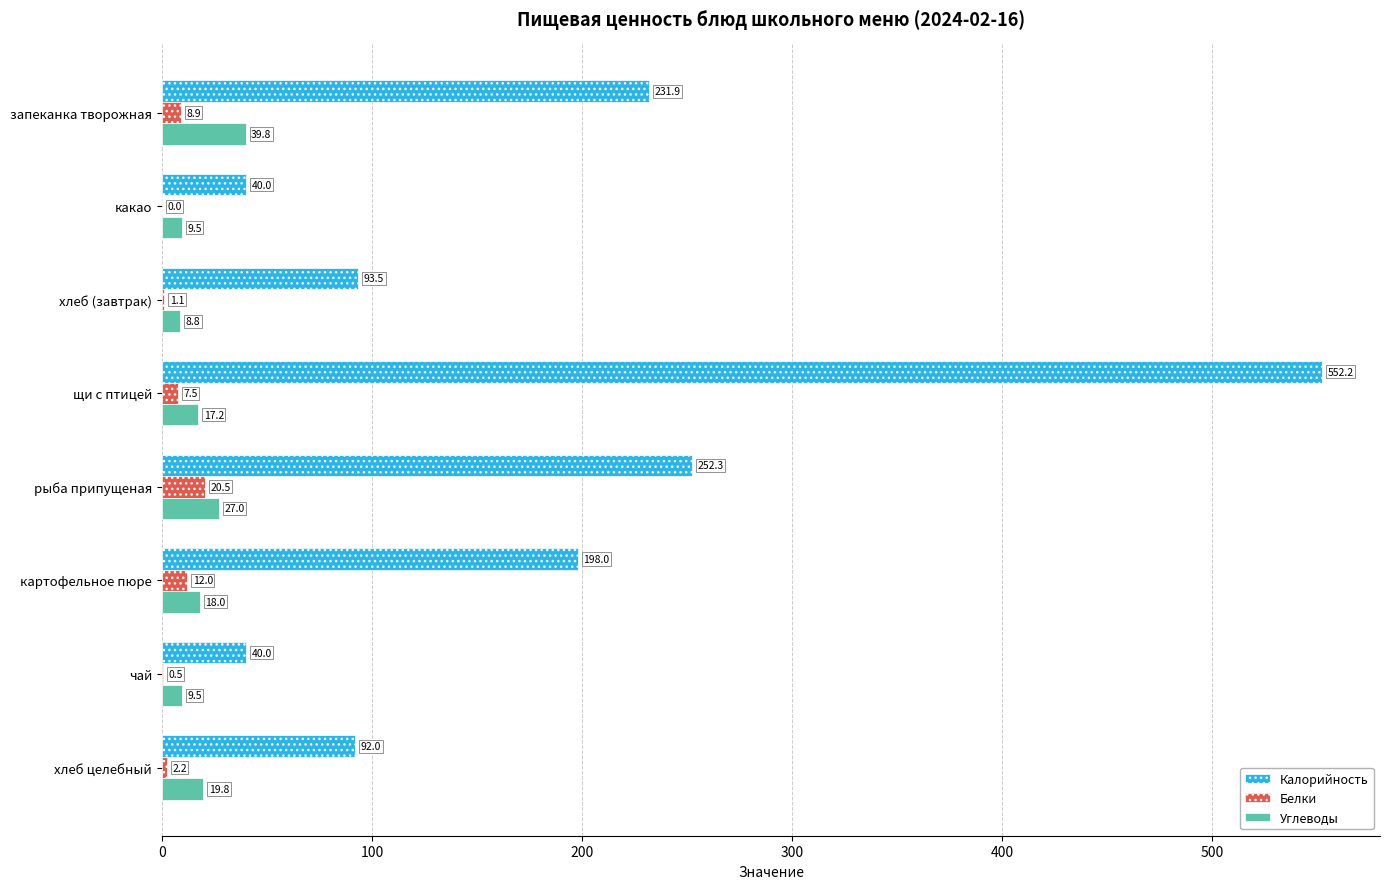

At which category is the sum across all series the highest?

щи с птицей